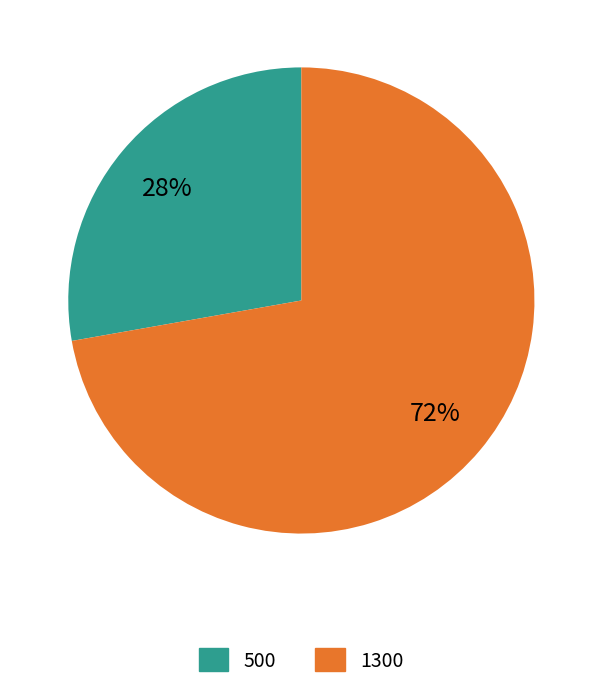

Combined, do 500 and 1300 account for over 50%?

Yes